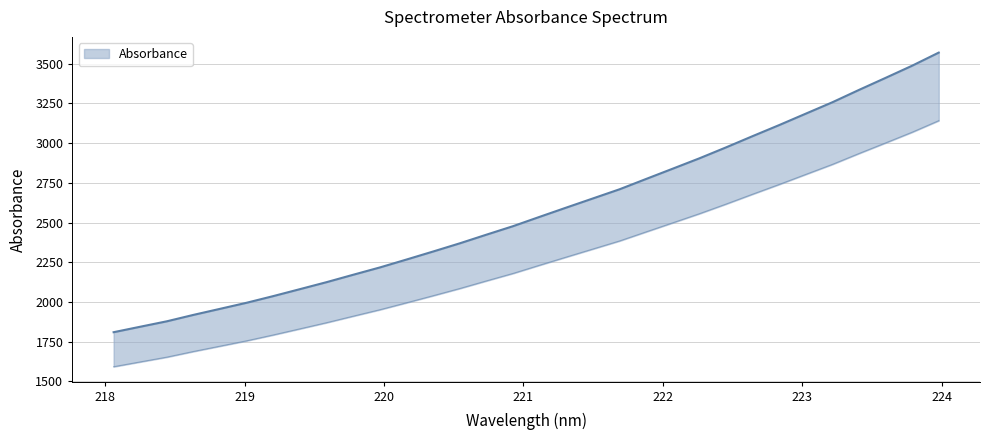

Between 219.0156 and 223.5987, which is larger?

223.5987